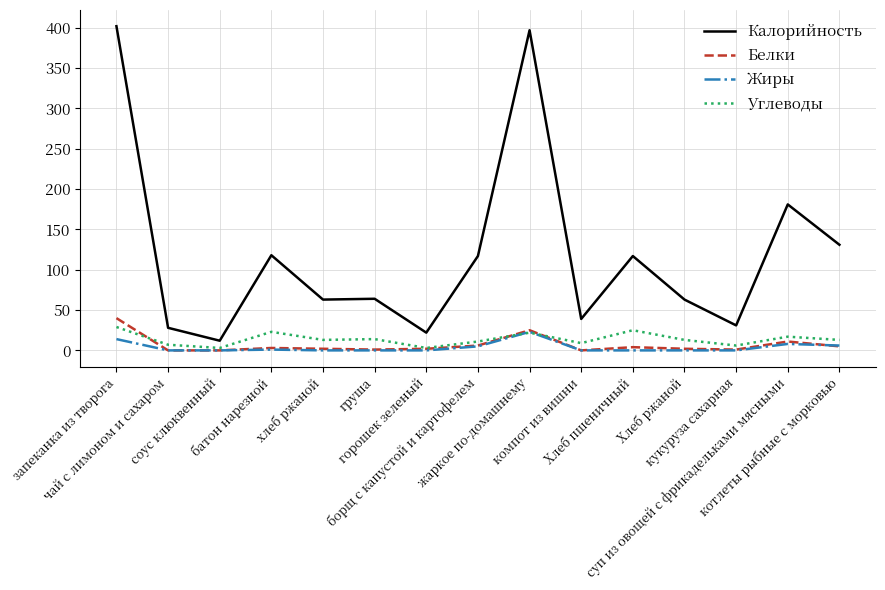

At which category is the sum across all series the highest?

запеканка из творога